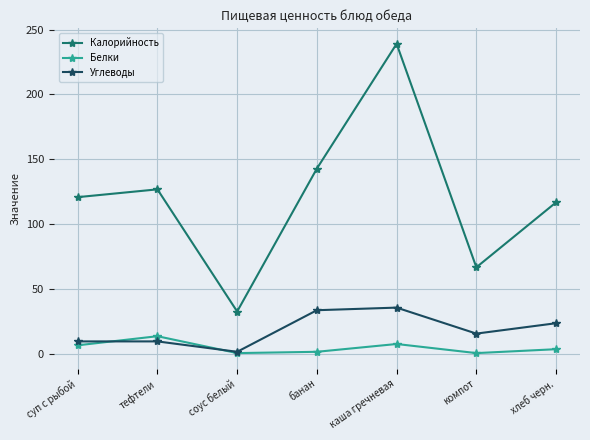

Which series has the largest range (max minus min)?

Калорийность